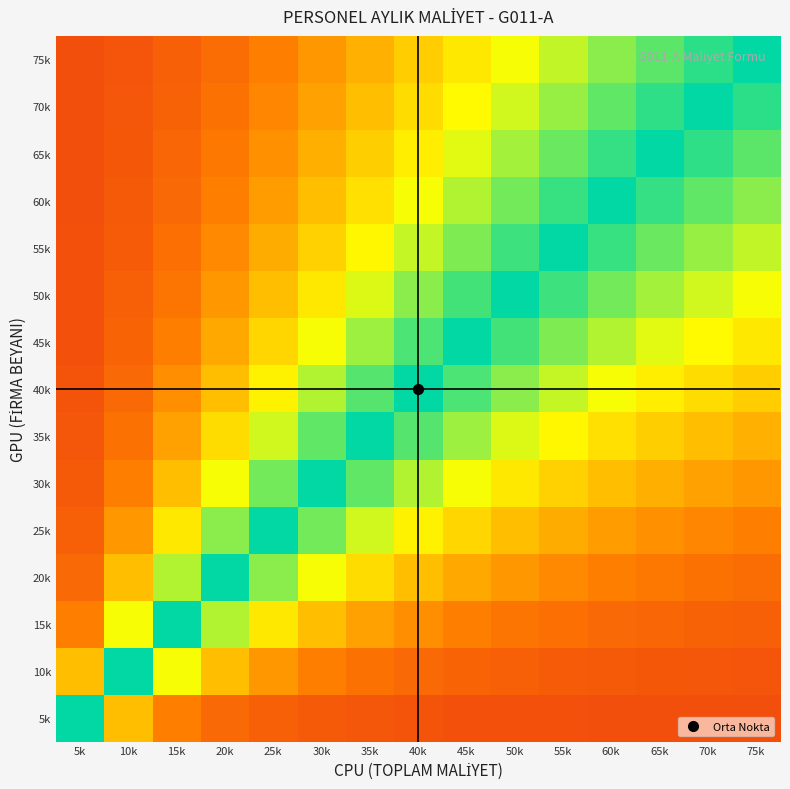

At how many categories does at least one series exceed 0?

14